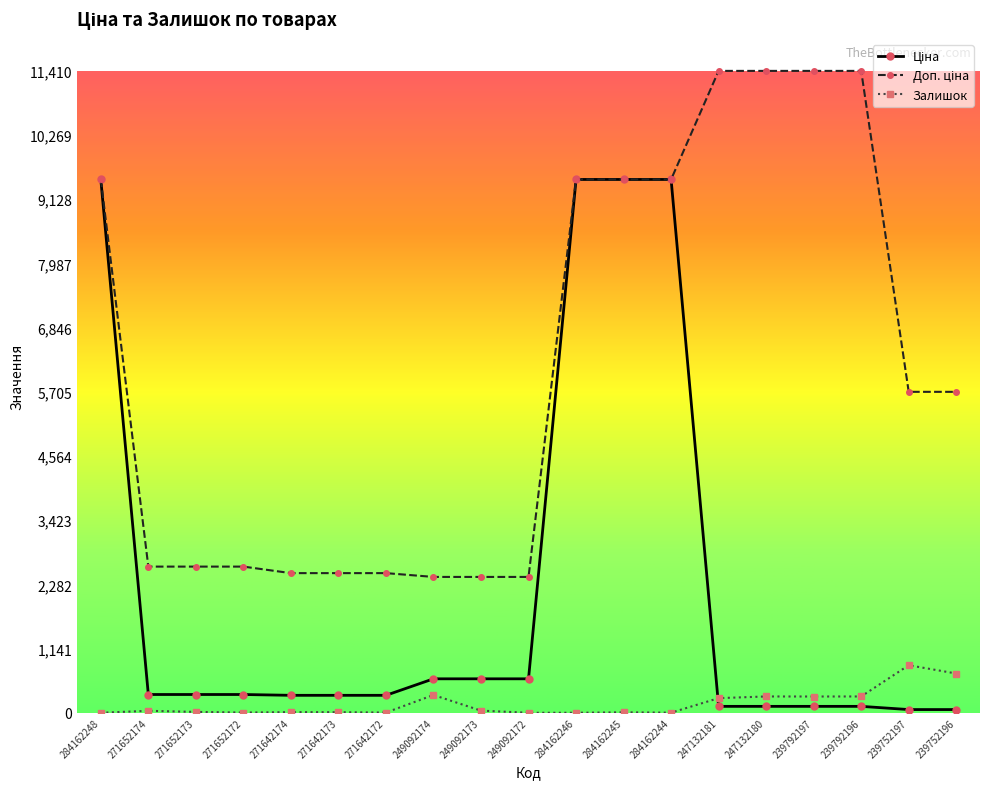

Is it true that Залишок equals 290.0 at 239792196?

True